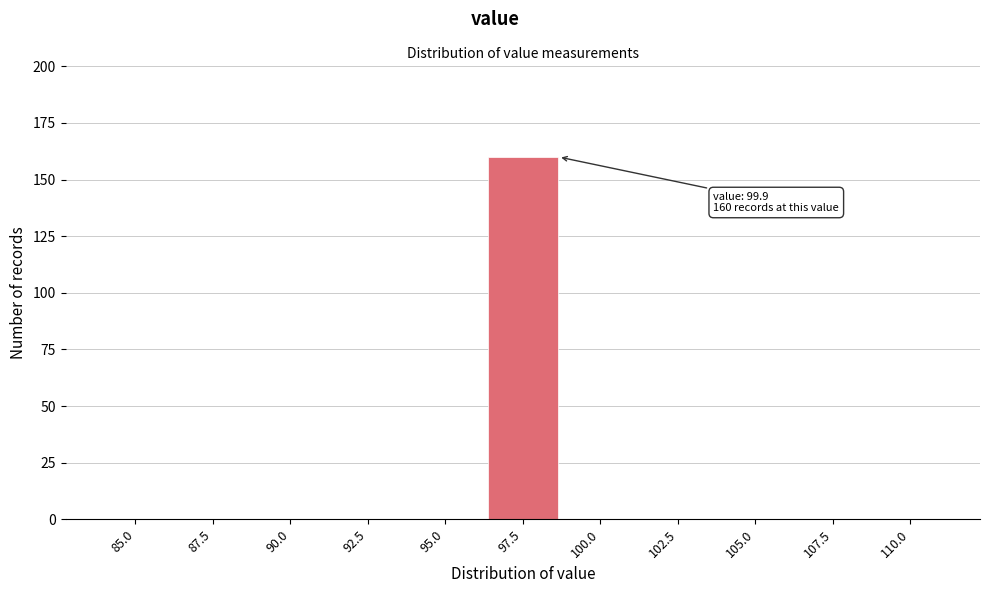

Reading left to right, what are all the values shown in this chart?

85.0=0	87.5=0	90.0=0	92.5=0	95.0=0	97.5=160	100.0=0	102.5=0	105.0=0	107.5=0	110.0=0